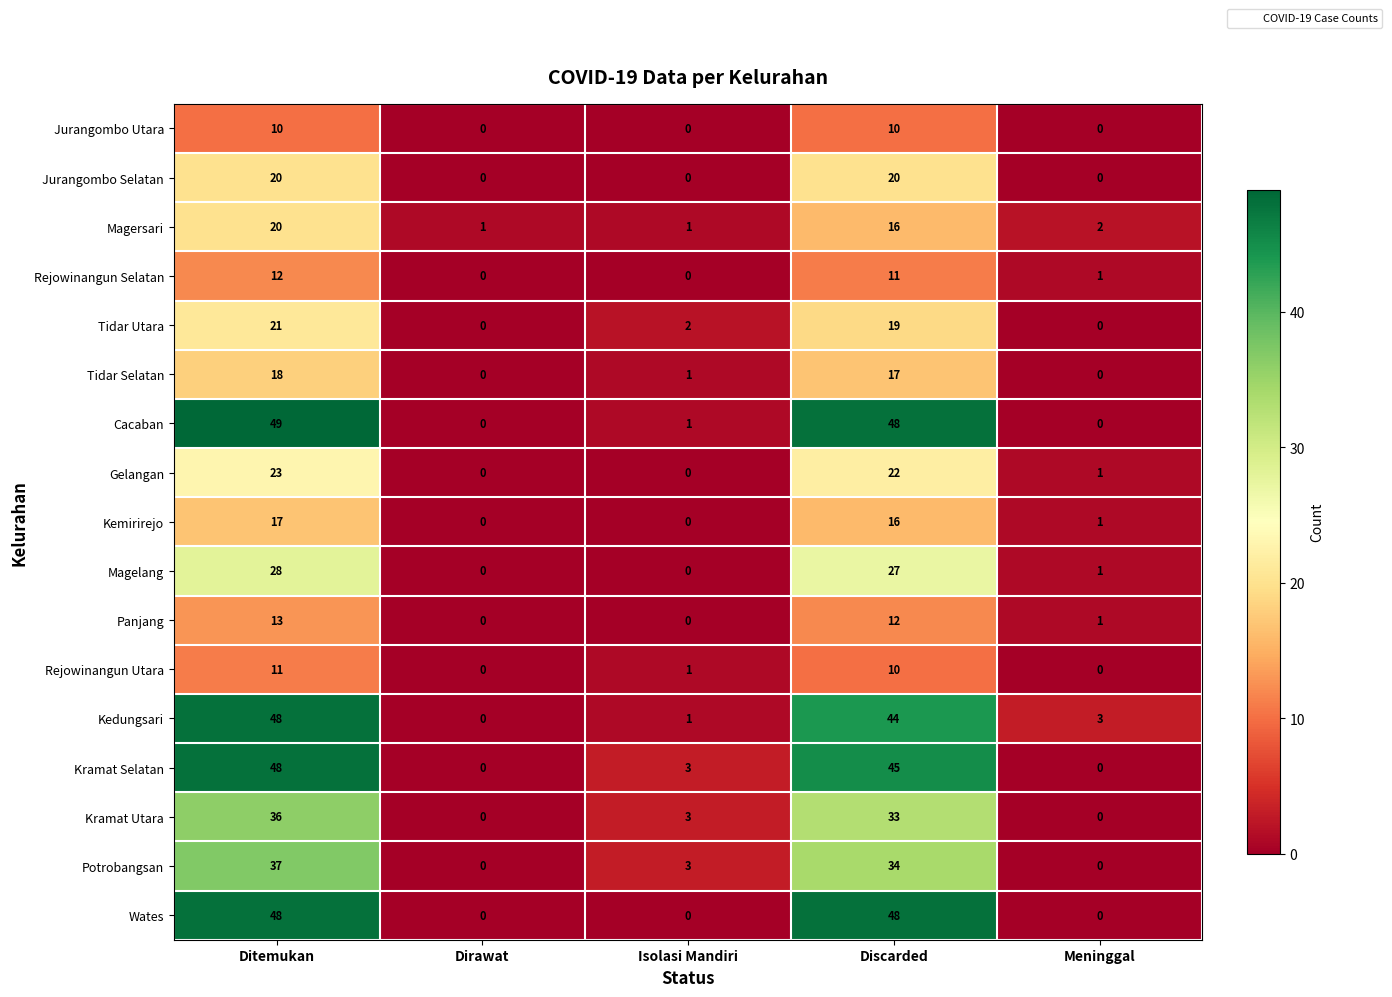

The Gelangan series shows 0 at Dirawat. True or false?

True